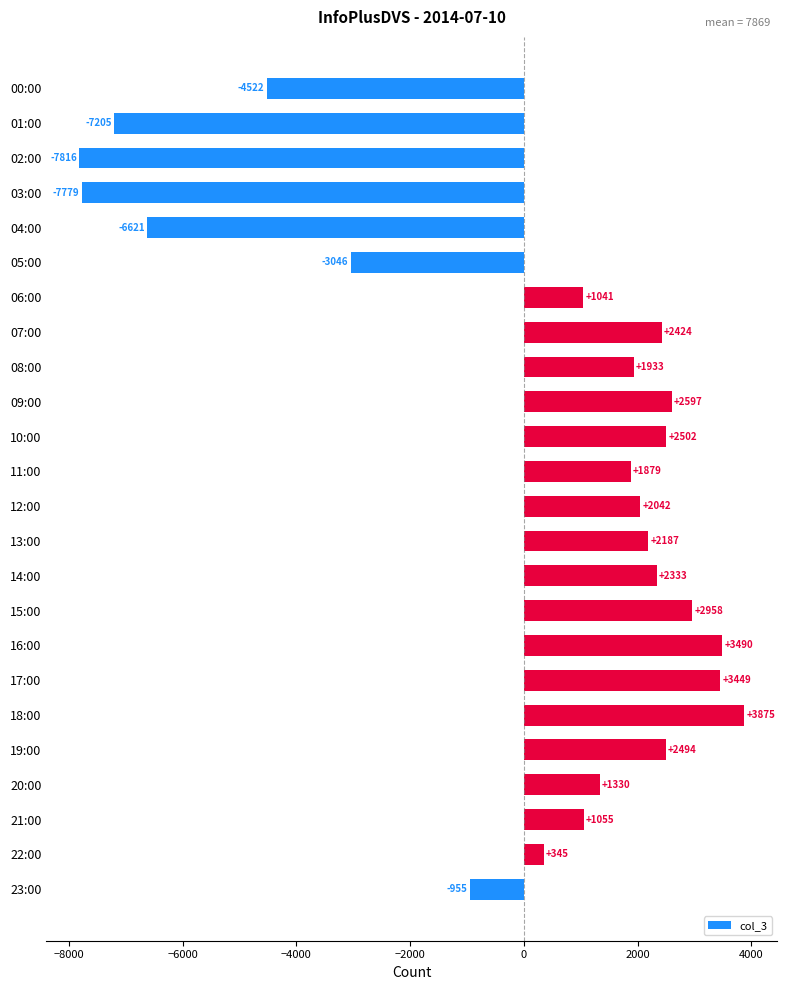

Which has a higher value, 00:00 or 12:00?

12:00